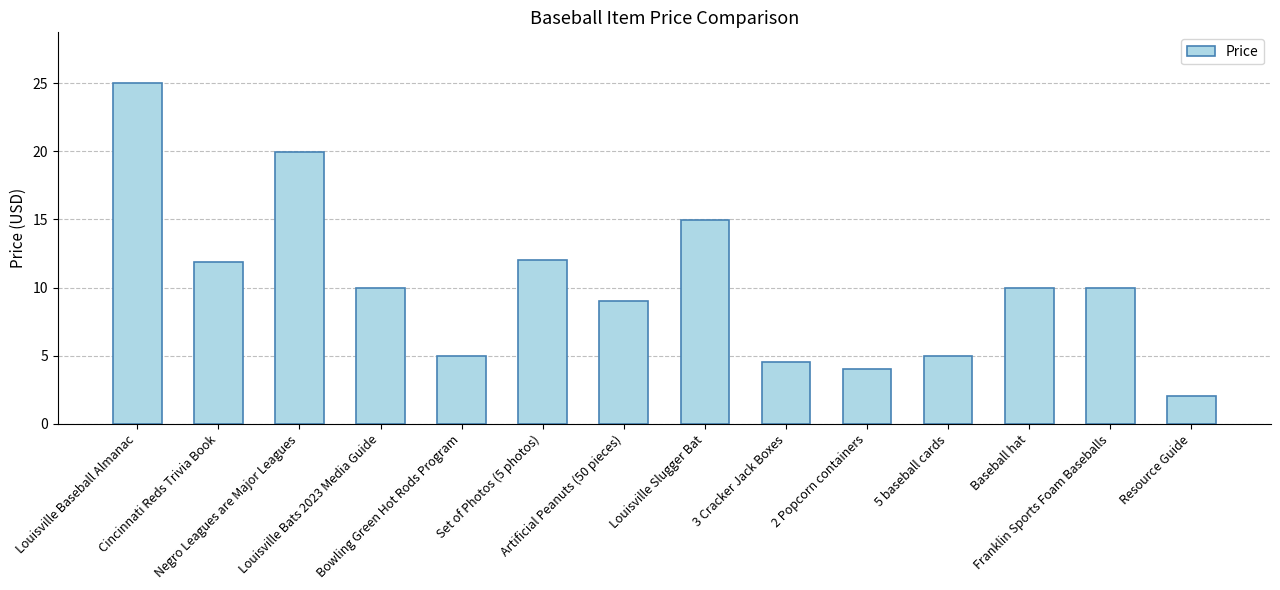

What is the ratio of the value at Bowling Green Hot Rods Program to the value at Cincinnati Reds Trivia Book?

0.4